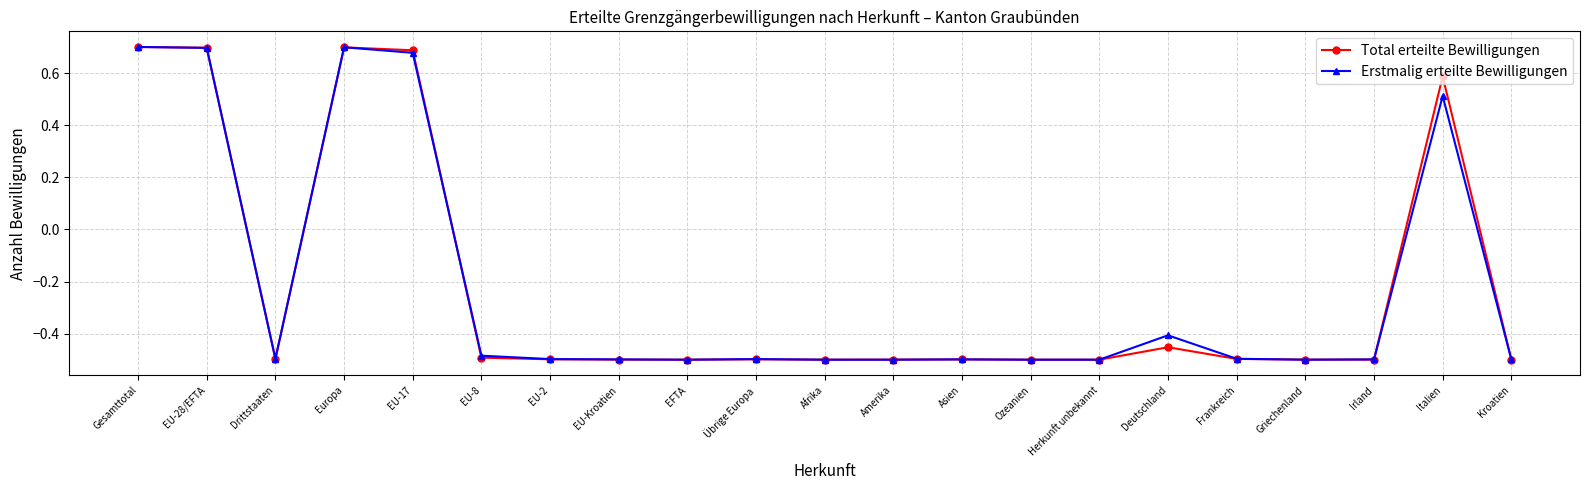

What is the total value across all series at EFTA?

-1.0